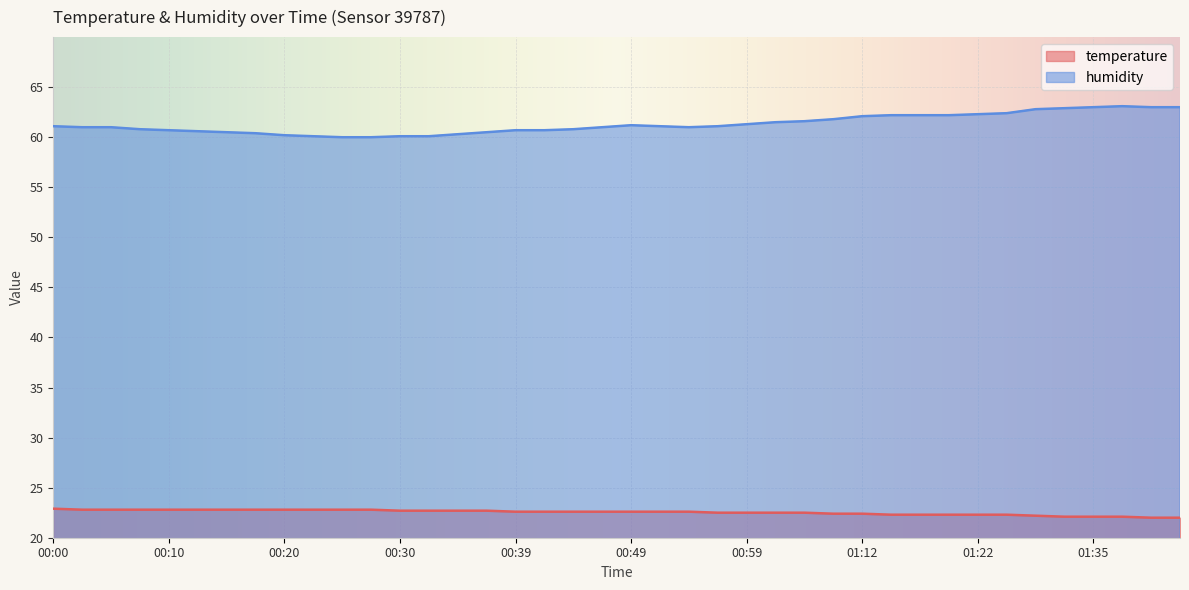

Is it true that humidity equals 40.7 at 01:19?

False